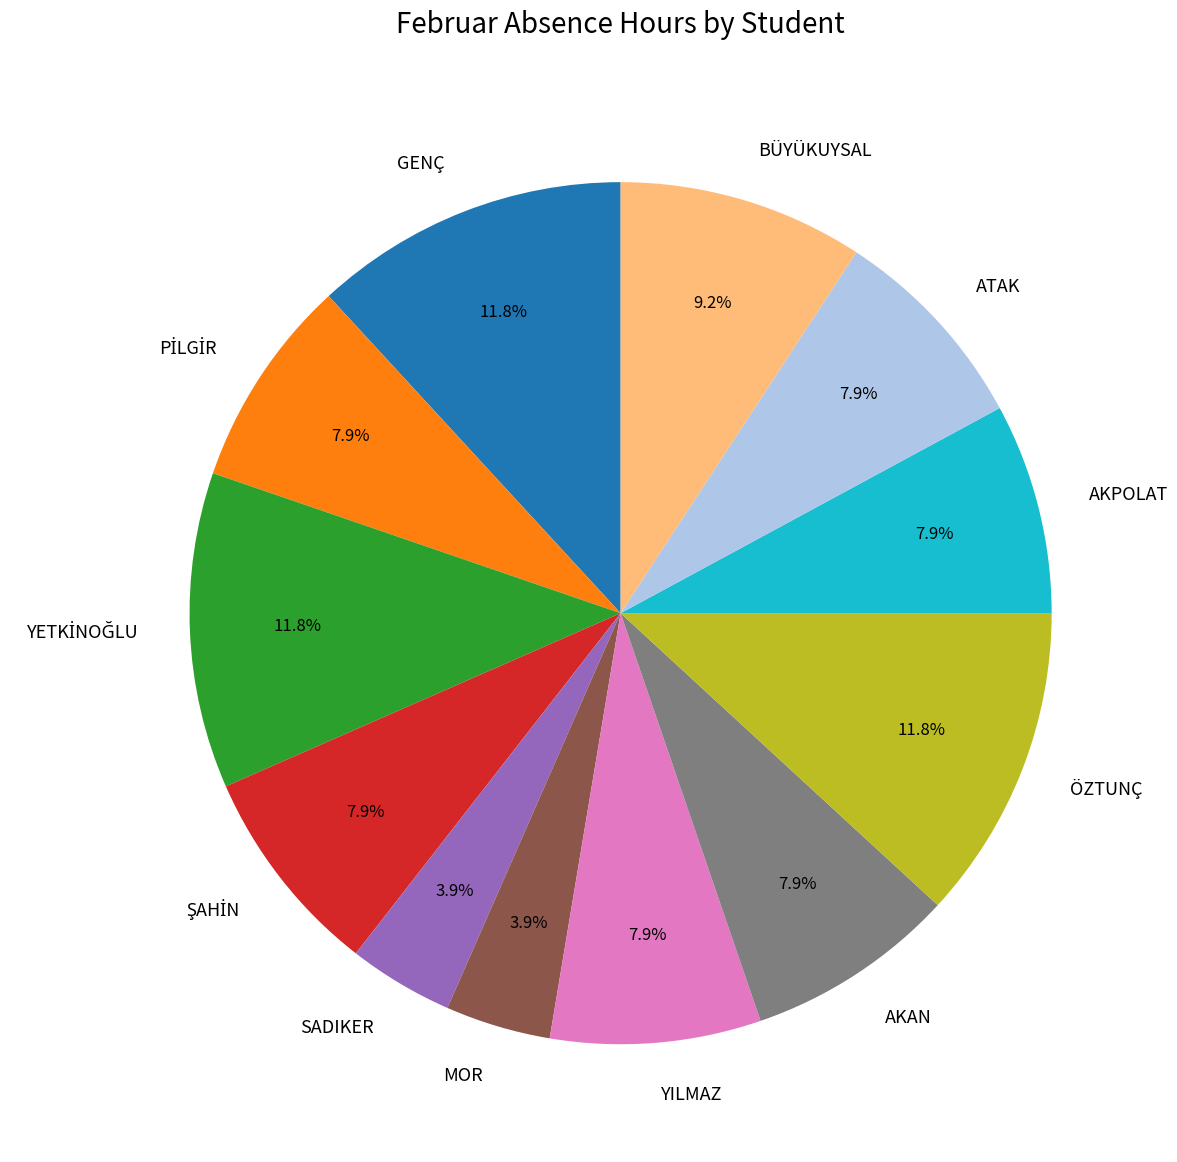

Is there a majority slice in this chart?

No